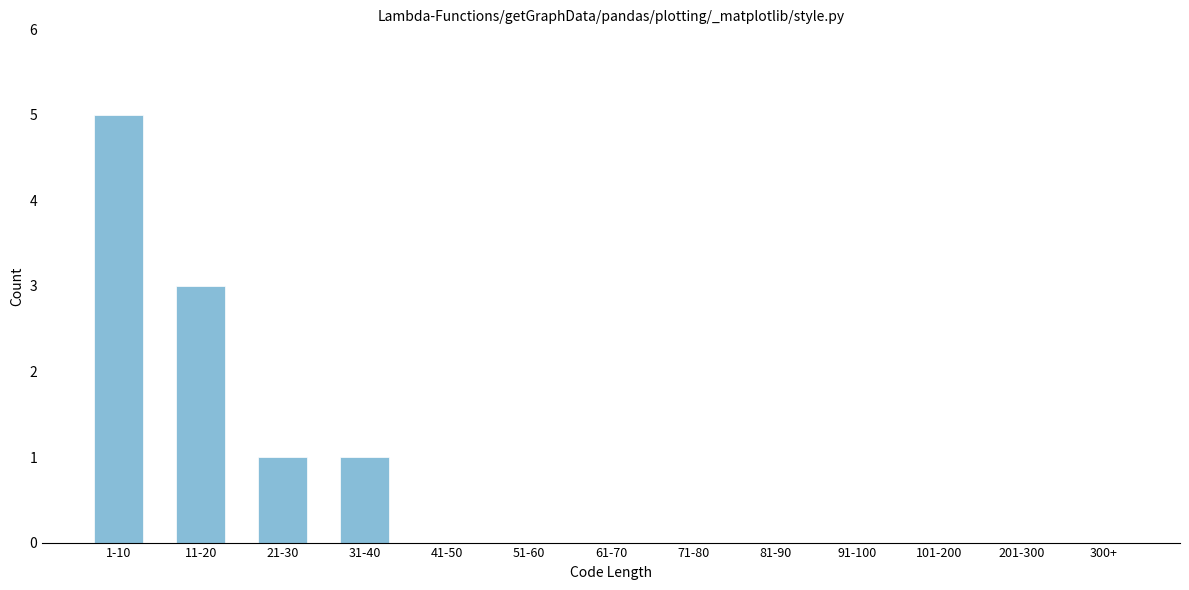

Reading left to right, what are all the values shown in this chart?

1-10=5	11-20=3	21-30=1	31-40=1	41-50=0	51-60=0	61-70=0	71-80=0	81-90=0	91-100=0	101-200=0	201-300=0	300+=0